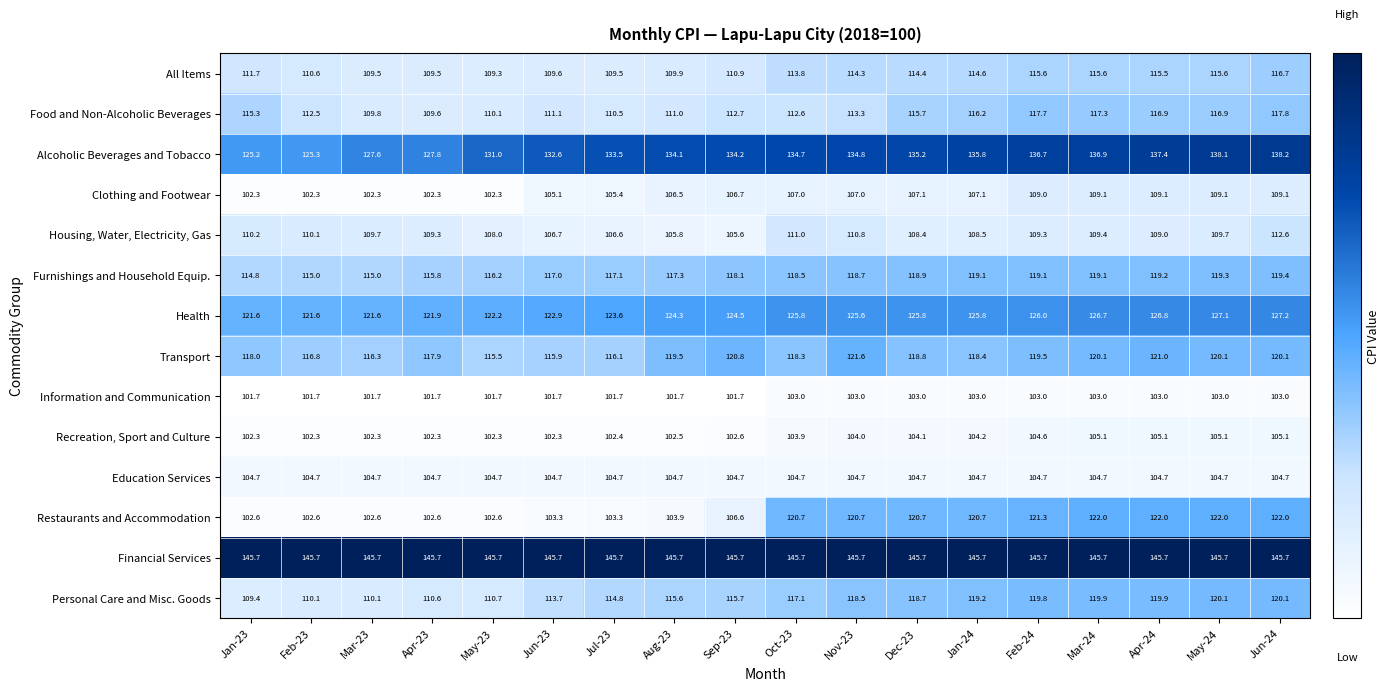

List the series in order of their peak value, lowest first.

Information and Communication, Education Services, Recreation, Sport and Culture, Clothing and Footwear, Housing, Water, Electricity, Gas, All Items, Food and Non-Alcoholic Beverages, Furnishings and Household Equip., Personal Care and Misc. Goods, Transport, Restaurants and Accommodation, Health, Alcoholic Beverages and Tobacco, Financial Services